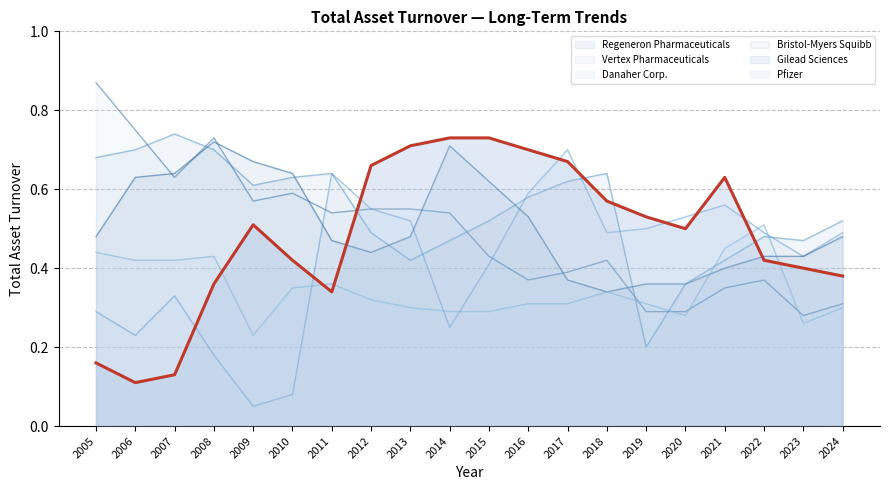

Is it true that the value at 2019 is 0.7?

False